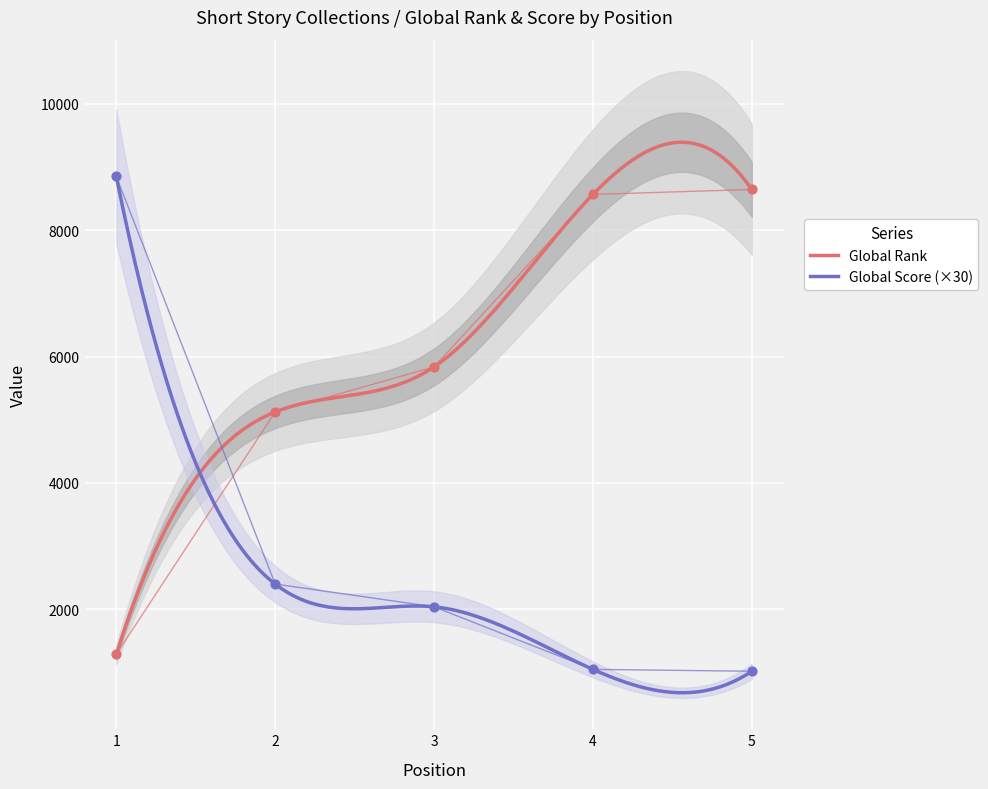

Which series reaches the minimum Y coordinate?

Global Score